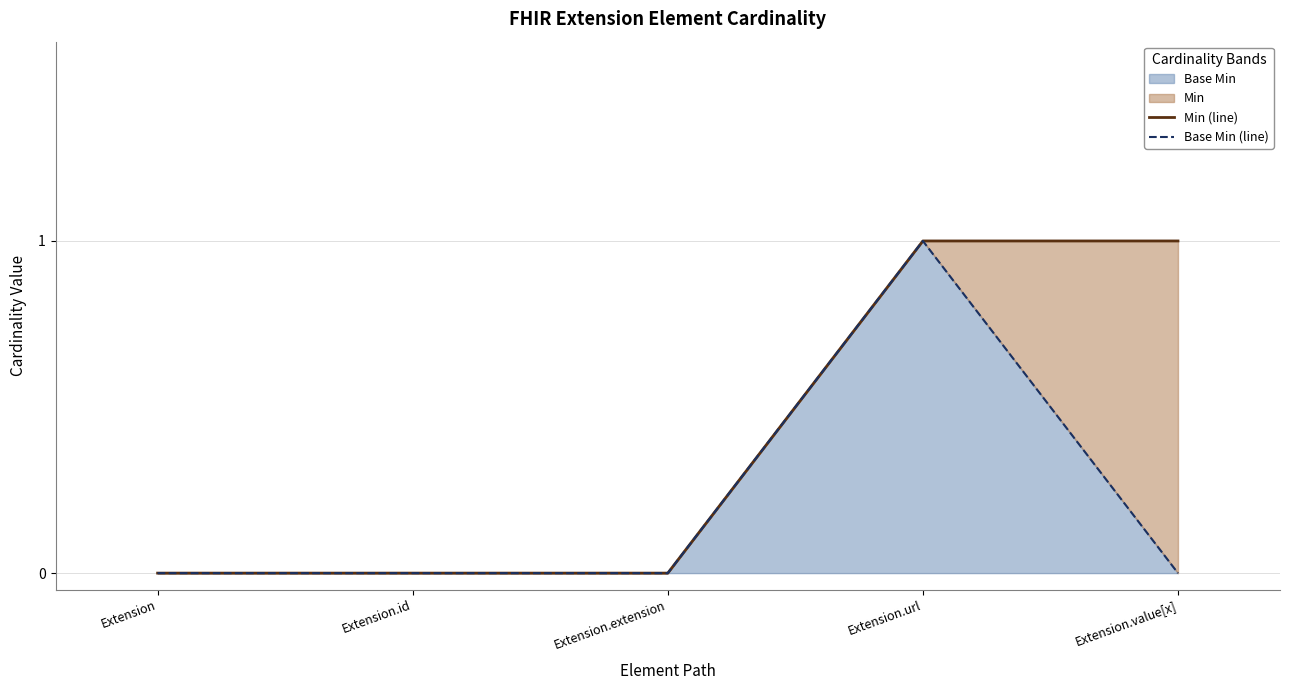

The value of Min (line) at Extension.extension is 0. True or false?

True